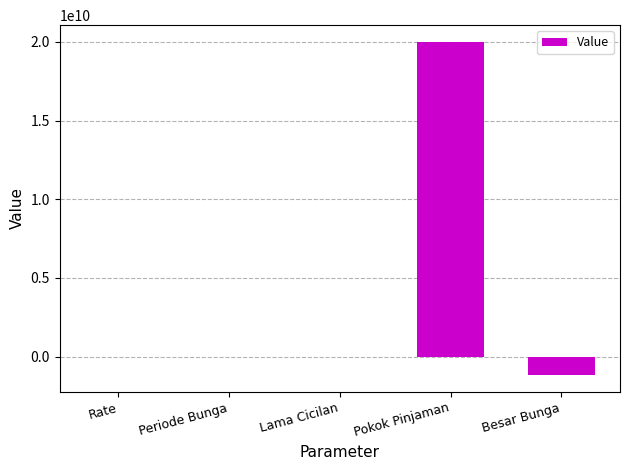

What is the approximate value at Besar Bunga?

-1176229135.3